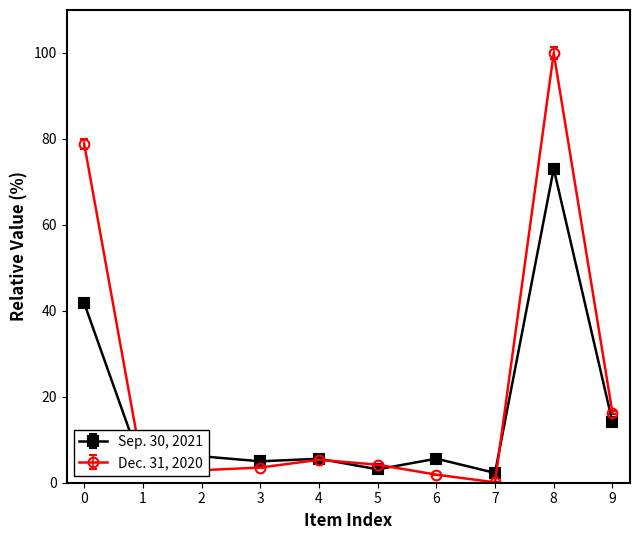

Reading left to right, extract all data points from this chart.

Sep. 30, 2021: Cash and cash equivalents=41.8	Restricted cash current=3.4	Accounts Receivable=6.2	Prepaid expenses=5.0	Direct Financing Lease=5.6	Due from Joint Ventures=3.1	Advances to affiliates=5.6	Other current assets=2.3	Total current assets=73.1	Restricted cash long-term=14.2
Dec. 31, 2020: Cash and cash equivalents=78.9	Restricted cash current=3.2	Accounts Receivable=2.9	Prepaid expenses=3.5	Direct Financing Lease=5.3	Due from Joint Ventures=4.2	Advances to affiliates=1.9	Other current assets=0.1	Total current assets=100.0	Restricted cash long-term=16.3